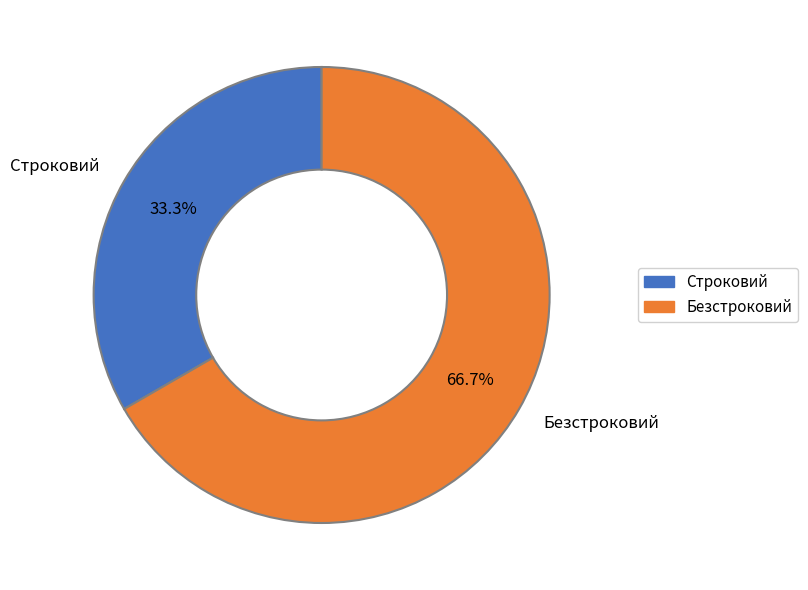

Rank the categories by value from highest to lowest.

Безстроковий, Строковий